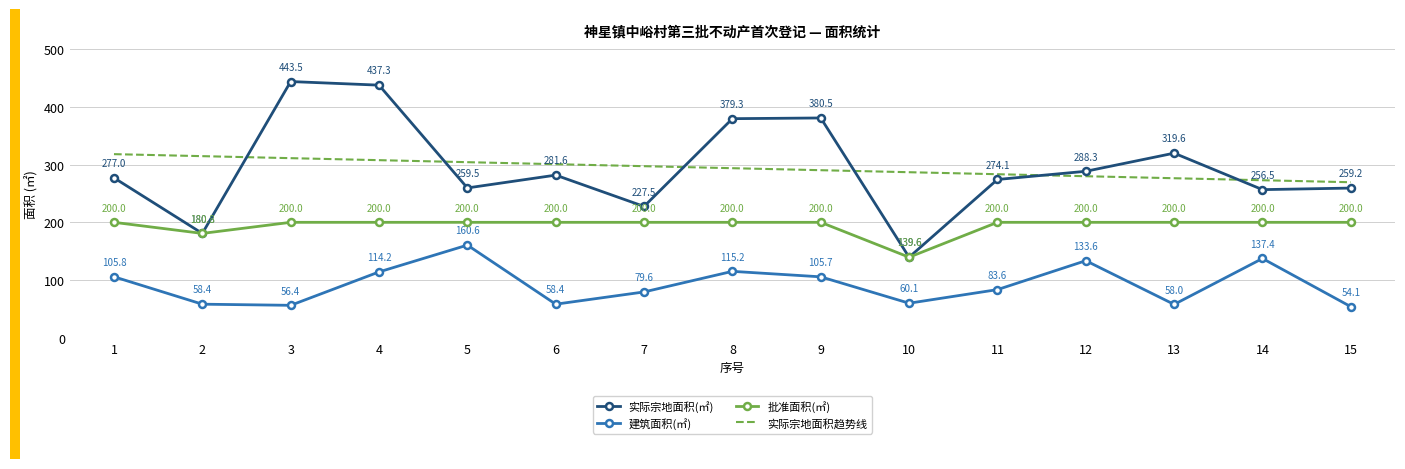

At how many categories does at least one series exceed 314?

7